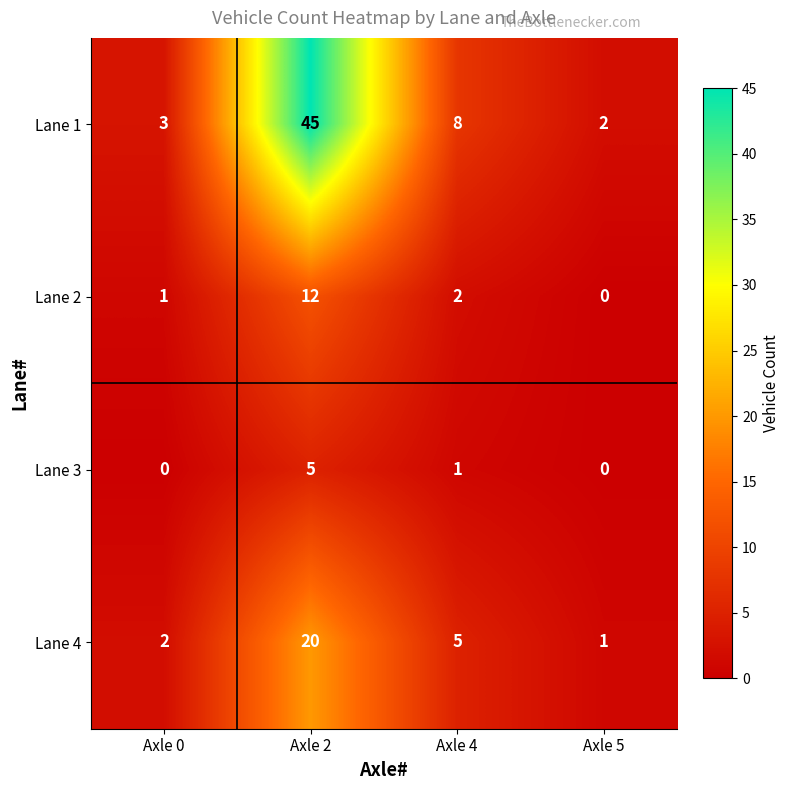

Is it true that Lane 4 equals 7 at Axle 4?

False